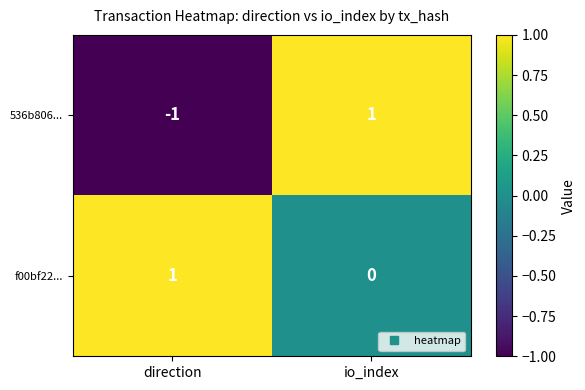

What is the difference between the highest and lowest values at io_index?

1